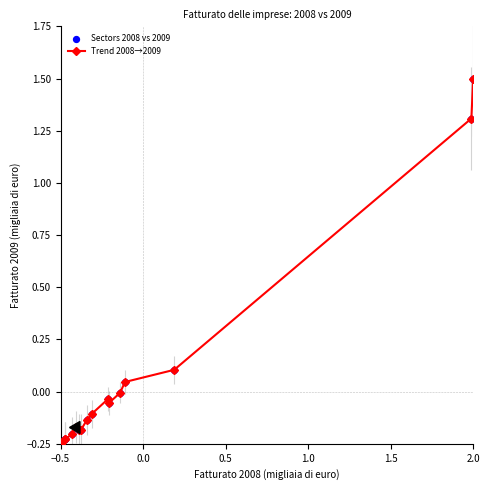

True or false: there are more than 0 points higher than both neighbors.

True